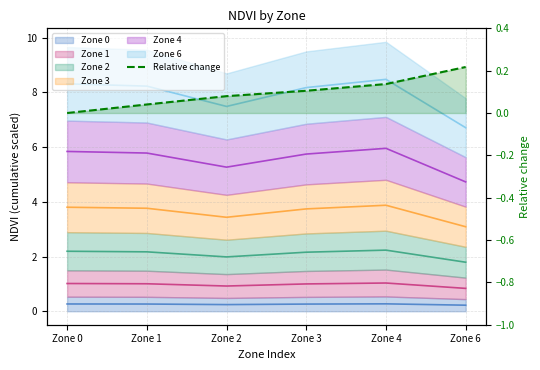

The chart shows a value of 0.1 at Zone 2. True or false?

True